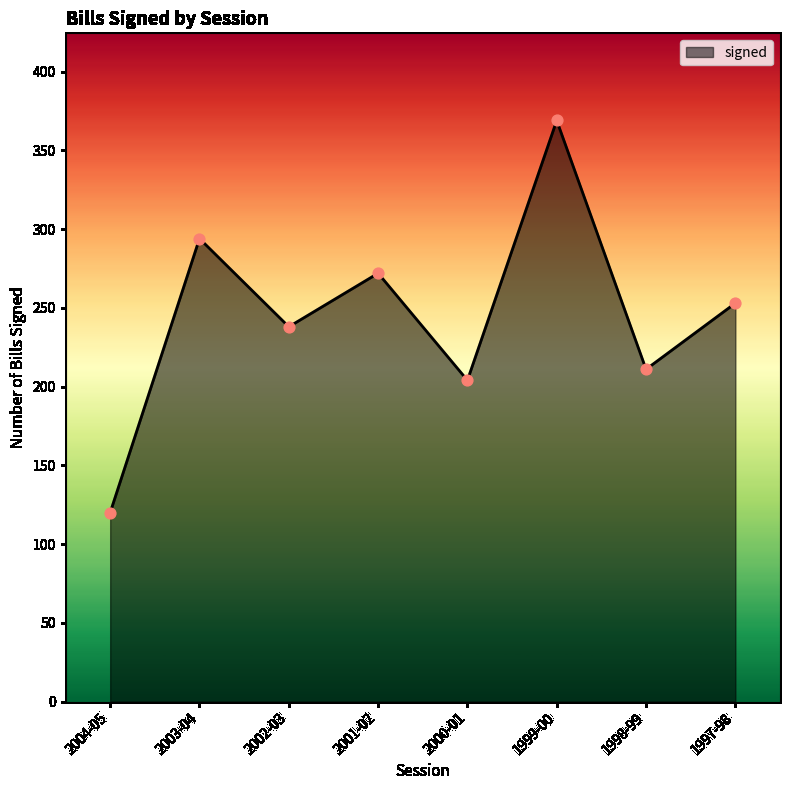

What is the change in value from 2003-04 to 1997-98?

-41